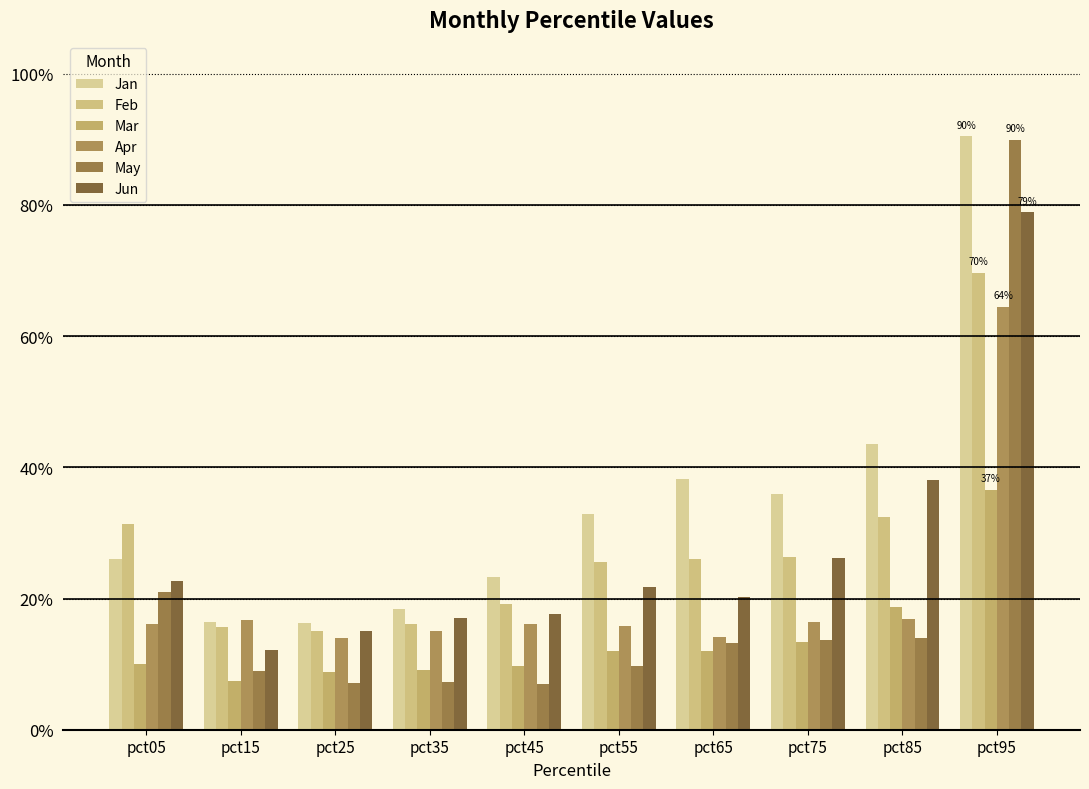

Are the bars grouped side by side (vs. stacked)?

Yes